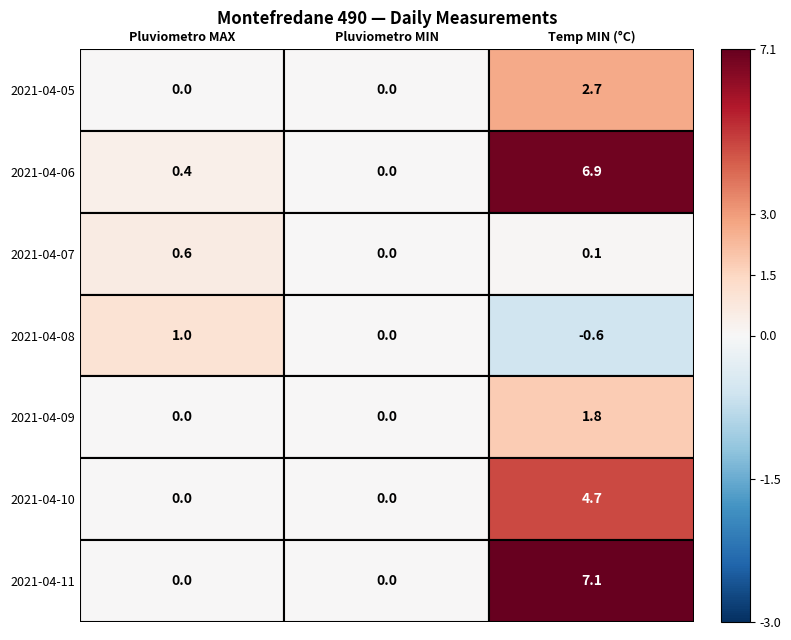

Between 0 and 1, which series saw the biggest shift?

2021-04-08